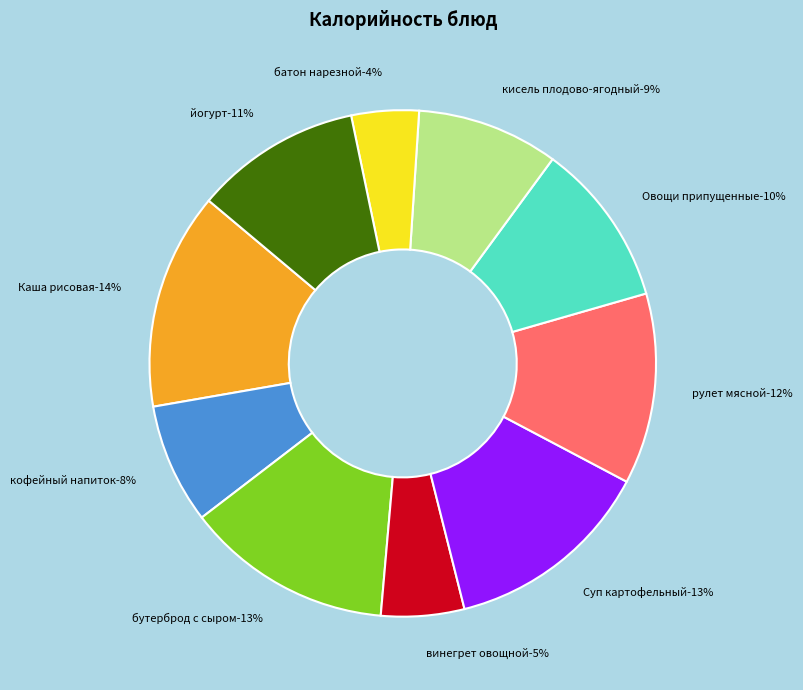

Rank the categories by value from lowest to highest.

батон нарезной обогащенный, винегрет овощной, кофейный напиток с молоком, кисель плодово-ягодный с витамином С, Овощи припущенные в молочном соусе, йогурт в ассортименте в инд.упак., рулет мясной с яйцом из говядины, бутерброд с сыром с маслом, Суп картофельный с горохом, Каша рисовая молочная жидкая с маслом